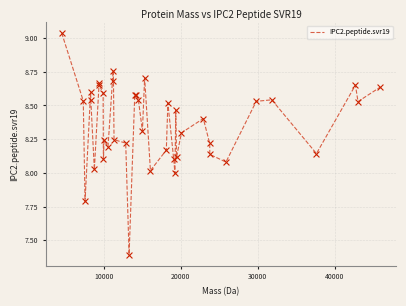

What is the difference between the maximum and minimum values?

1.6